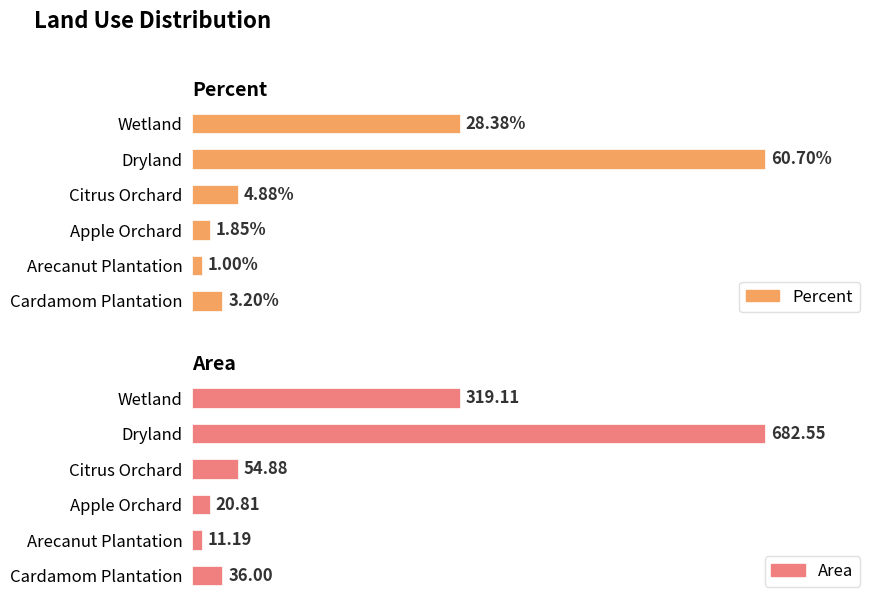

List the series in order of their peak value, lowest first.

Percent, Area